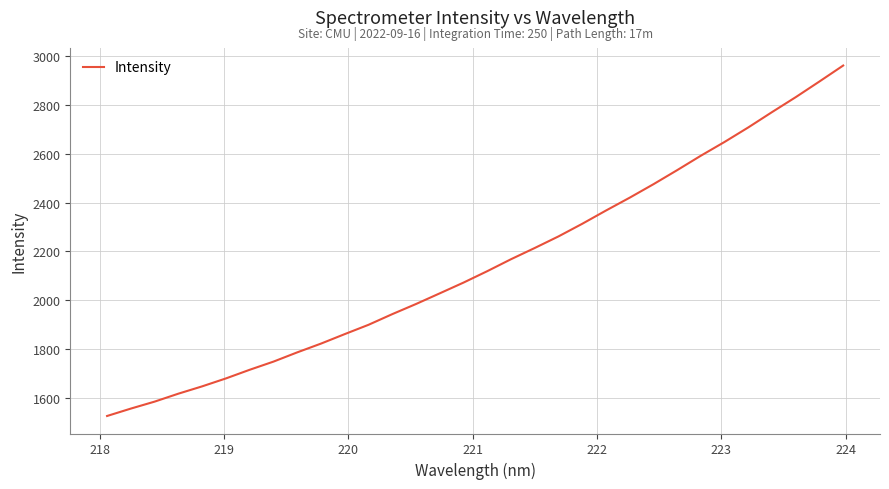

What is the maximum value shown in the chart?

2961.9